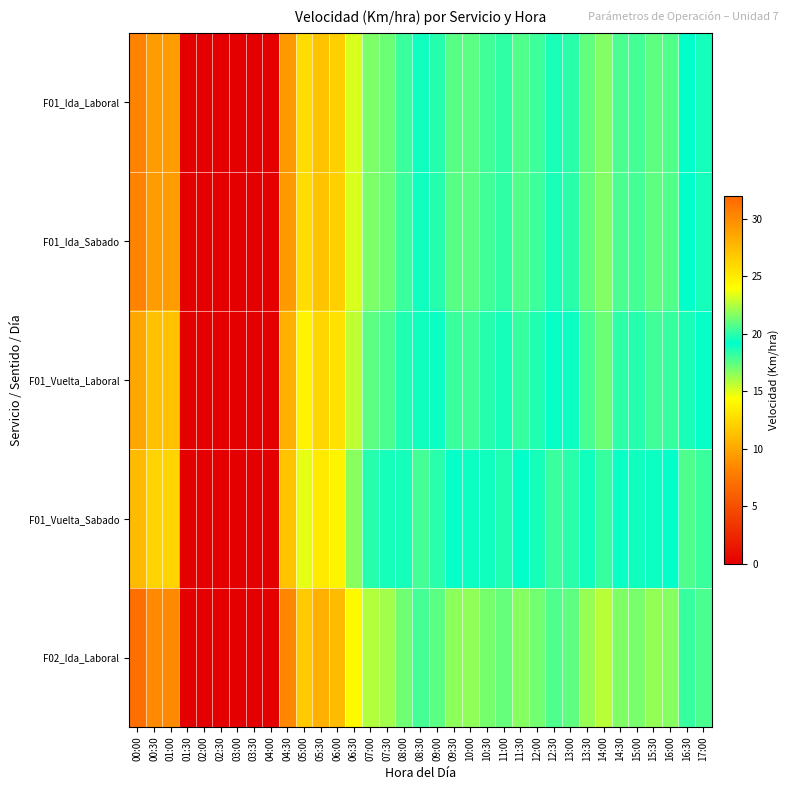

Reading right to left, transcribe all the data shown in this chart.

F01_Ida_Laboral: 17:00=19.6	16:30=19.2	16:00=20.7	15:30=21.0	15:00=20.4	14:30=20.6	14:00=21.6	13:30=21.1	13:00=20.0	12:30=19.6	12:00=20.3	11:30=20.7	11:00=20.1	10:30=20.4	10:00=20.9	09:30=20.8	09:00=19.9	08:30=19.5	08:00=20.2	07:30=21.2	07:00=21.5	06:30=23.3	06:00=26.5	05:30=27.1	05:00=25.7	04:30=29.3	04:00=0.0	03:30=0.0	03:00=0.0	02:30=0.0	02:00=0.0	01:30=0.0	01:00=29.1	00:30=29.1	00:00=30.5
F01_Ida_Sabado: 17:00=19.6	16:30=19.2	16:00=20.7	15:30=21.0	15:00=20.4	14:30=20.6	14:00=21.6	13:30=21.1	13:00=20.0	12:30=19.6	12:00=20.3	11:30=20.7	11:00=20.1	10:30=20.4	10:00=20.9	09:30=20.8	09:00=19.9	08:30=19.5	08:00=20.2	07:30=21.2	07:00=21.5	06:30=23.3	06:00=26.5	05:30=27.1	05:00=25.7	04:30=29.3	04:00=0.0	03:30=0.0	03:00=0.0	02:30=0.0	02:00=0.0	01:30=0.0	01:00=29.1	00:30=29.1	00:00=30.5
F01_Vuelta_Laboral: 17:00=19.1	16:30=18.7	16:00=20.2	15:30=20.4	15:00=19.9	14:30=20.0	14:00=21.2	13:30=20.5	13:00=19.4	12:30=19.1	12:00=19.8	11:30=20.2	11:00=19.6	10:30=19.9	10:00=20.4	09:30=20.3	09:00=19.4	08:30=18.9	08:00=19.8	07:30=20.6	07:00=20.9	06:30=22.8	06:00=25.5	05:30=26.0	05:00=24.5	04:30=28.1	04:00=0.0	03:30=0.0	03:00=0.0	02:30=0.0	02:00=0.0	01:30=0.0	01:00=27.2	00:30=27.2	00:00=28.5
F01_Vuelta_Sabado: 17:00=18.1	16:30=17.7	16:00=19.2	15:30=19.4	15:00=18.9	14:30=19.0	14:00=20.2	13:30=19.5	13:00=18.4	12:30=18.1	12:00=18.8	11:30=19.2	11:00=18.6	10:30=18.9	10:00=19.4	09:30=19.3	09:00=18.4	08:30=17.9	08:00=18.8	07:30=19.6	07:00=19.9	06:30=21.8	06:00=24.5	05:30=25.0	05:00=23.5	04:30=27.1	04:00=0.0	03:30=0.0	03:00=0.0	02:30=0.0	02:00=0.0	01:30=0.0	01:00=26.2	00:30=26.2	00:00=27.5
F02_Ida_Laboral: 17:00=20.6	16:30=20.2	16:00=21.7	15:30=22.0	15:00=21.4	14:30=21.6	14:00=22.6	13:30=22.1	13:00=21.0	12:30=20.6	12:00=21.3	11:30=21.7	11:00=21.1	10:30=21.4	10:00=21.9	09:30=21.8	09:00=20.9	08:30=20.5	08:00=21.2	07:30=22.2	07:00=22.5	06:30=24.3	06:00=27.5	05:30=28.1	05:00=26.7	04:30=30.3	04:00=0.0	03:30=0.0	03:00=0.0	02:30=0.0	02:00=0.0	01:30=0.0	01:00=30.1	00:30=30.1	00:00=31.5